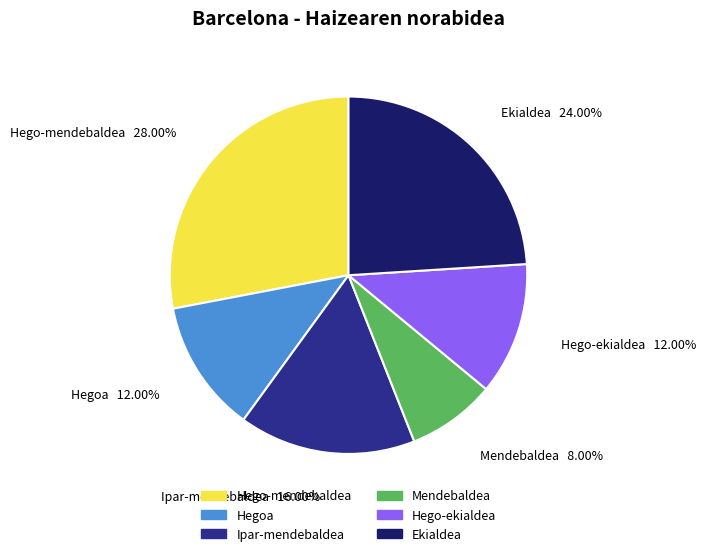

To the nearest percent, what portion does Mendebaldea represent?

8%